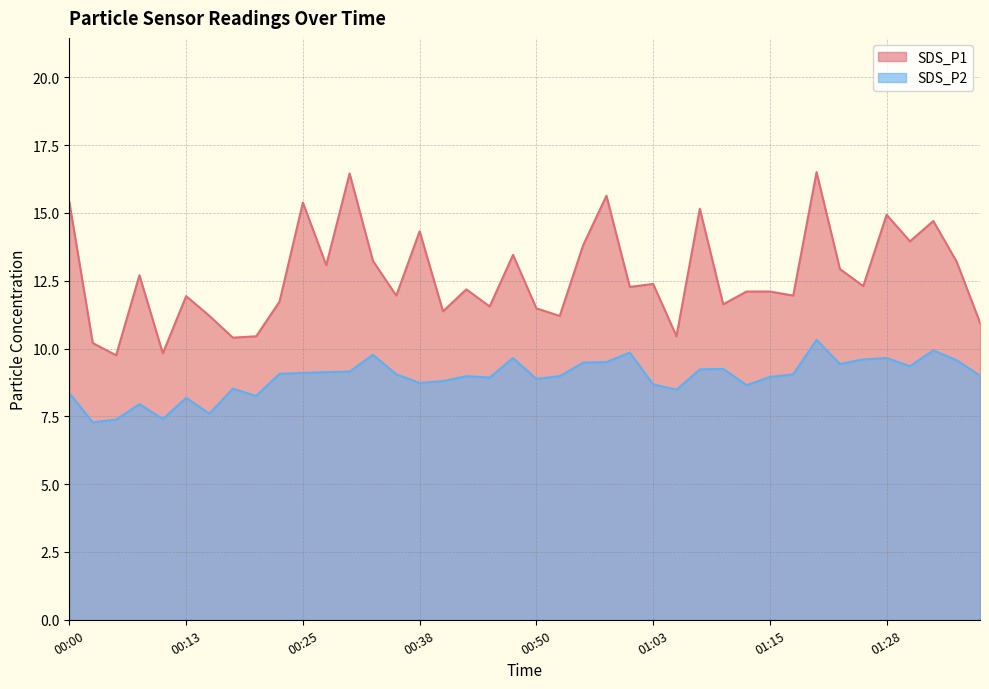

True or false: SDS_P1 and SDS_P2 intersect in this chart.

False